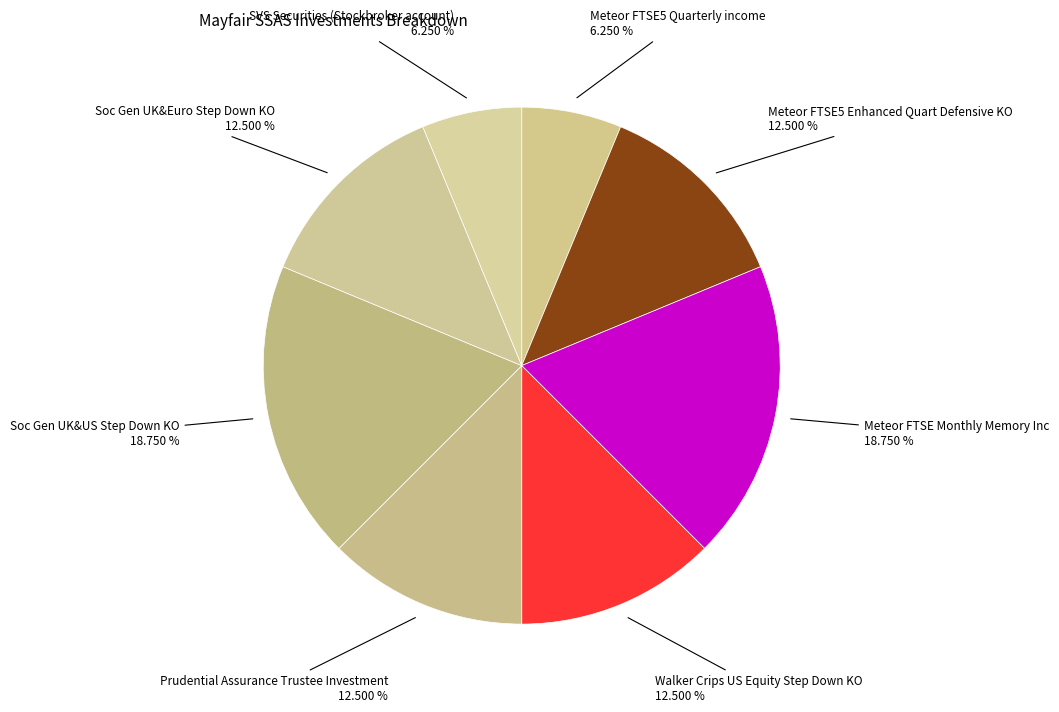

How many slices are in this pie chart?

8